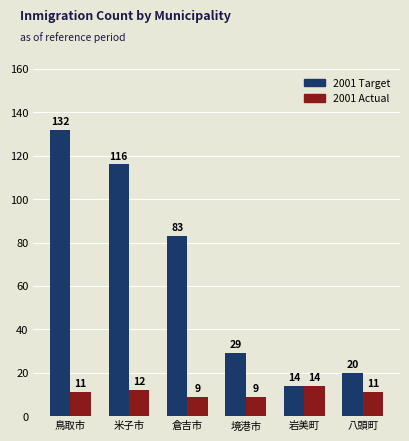

List the series in order of their peak value, lowest first.

2001 Actual, 2001 Target